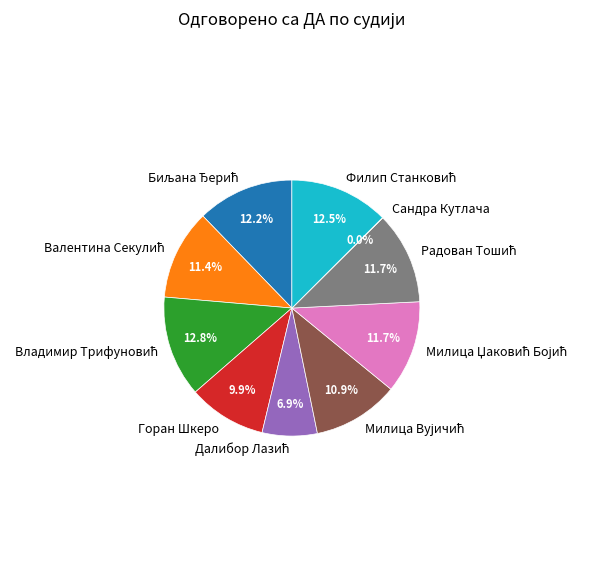

Does any single category account for the majority?

No